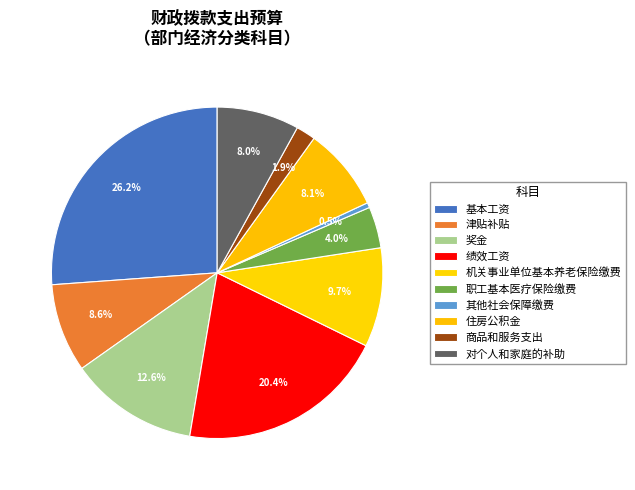

Does 职工基本医疗保险缴费 represent more than half of the total?

No